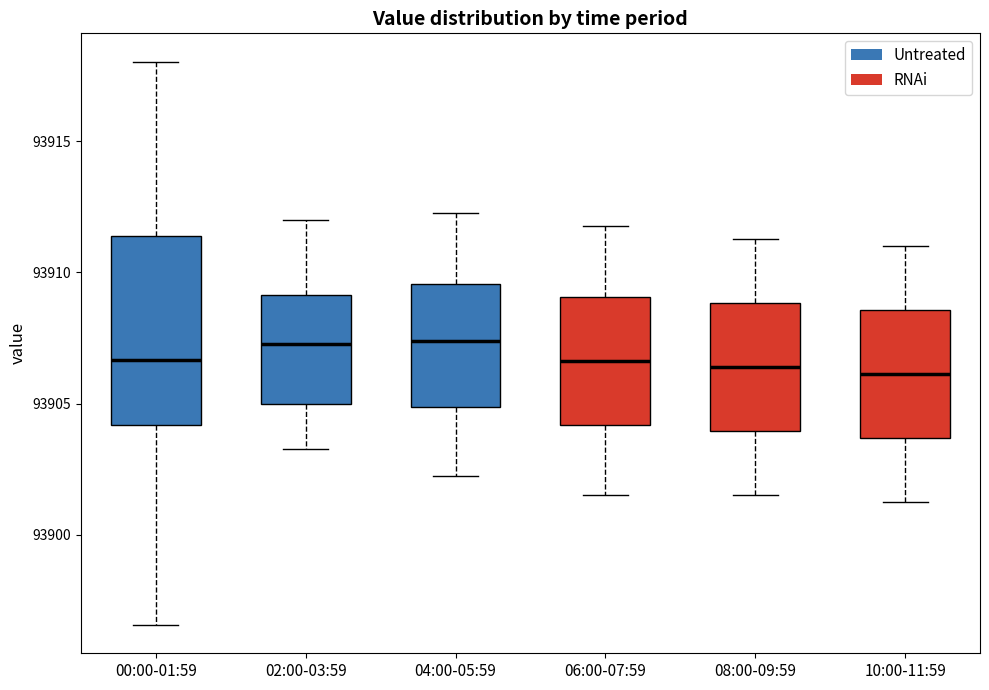

Comparing the boxes themselves (not the whiskers), which one is the tallest?

00:00-01:59